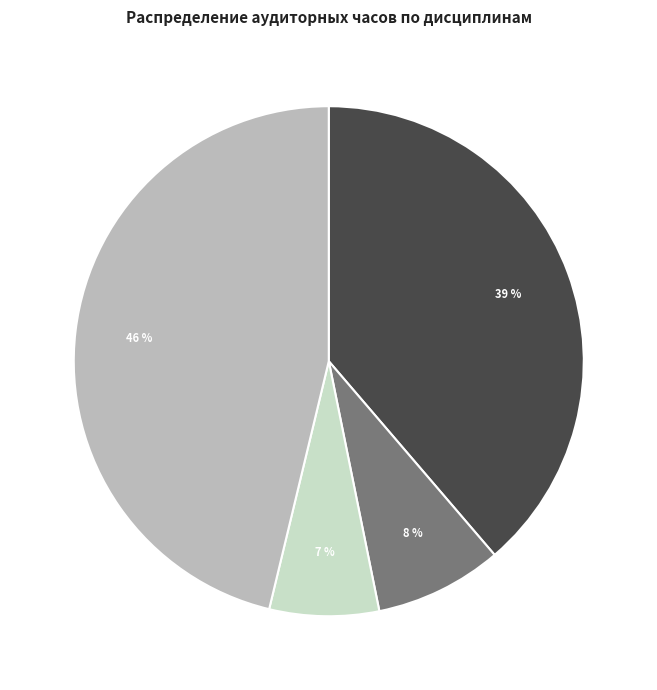

Is there any slice that represents more than half of the pie?

No